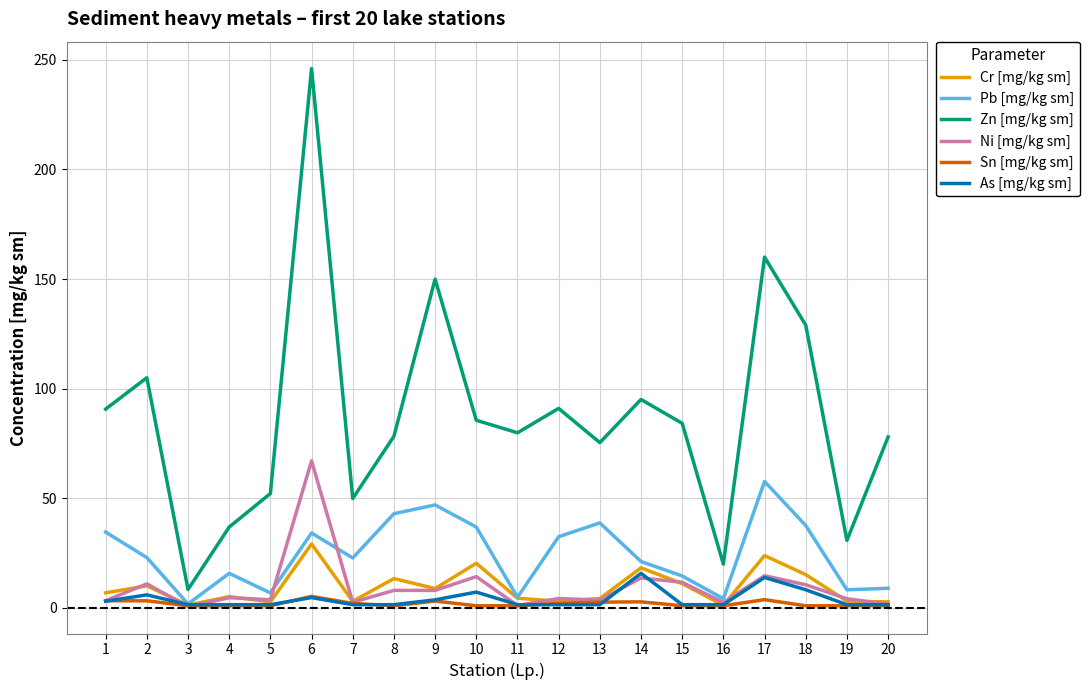

At which category is the sum across all series the highest?

6